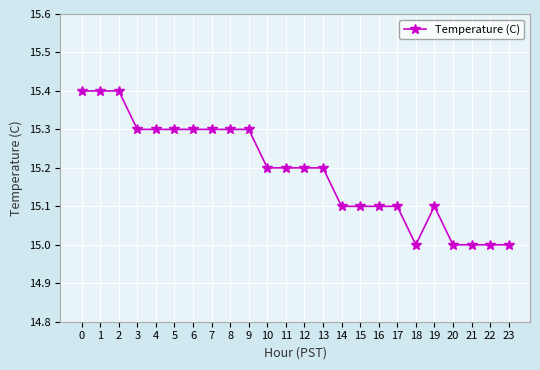

How many distinct data groups are displayed?

1